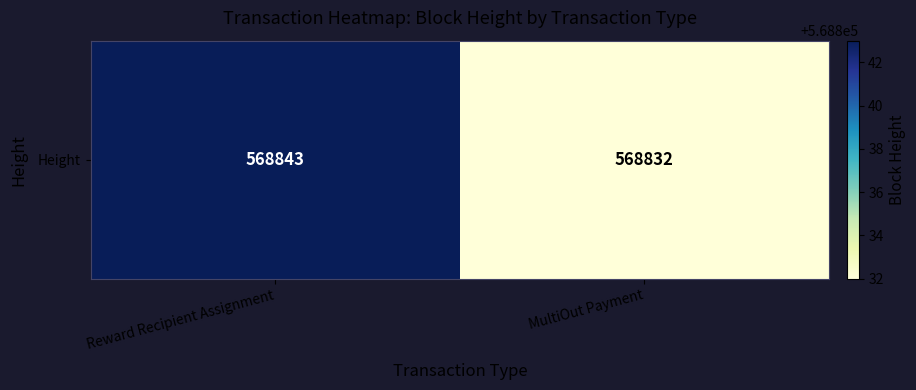

Reading left to right, what are all the values shown in this chart?

568843	568832